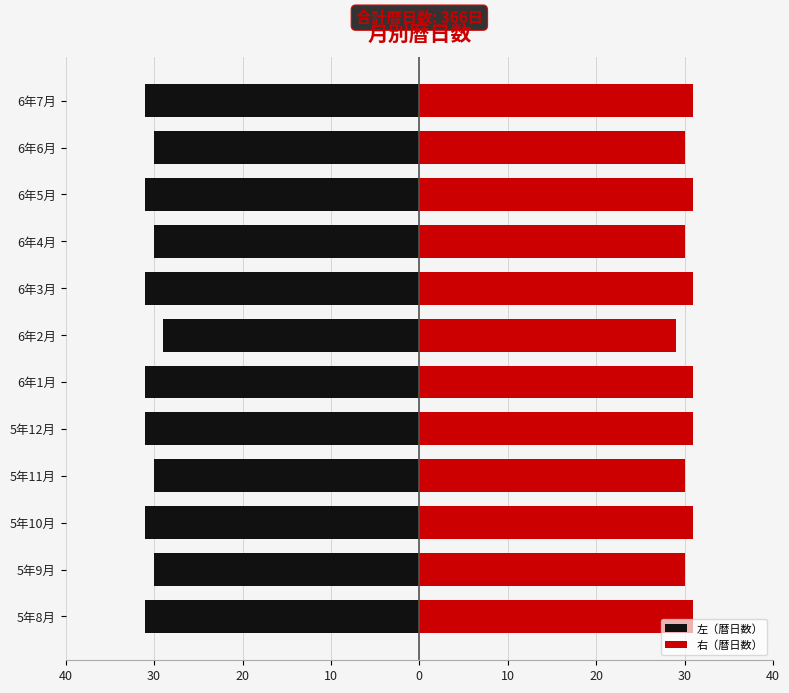

Which series has the largest total across all categories?

右（暦日数）